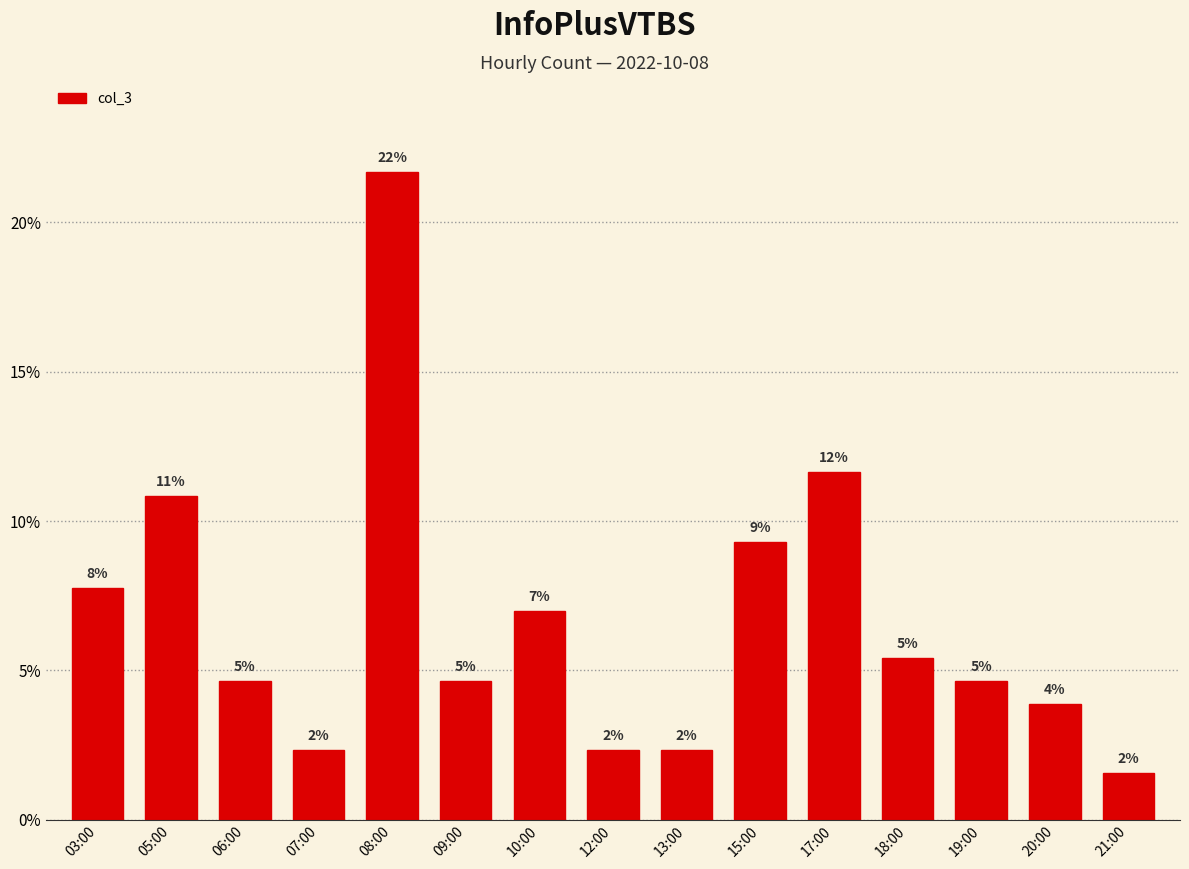

Which category has the lowest value across all series?

21:00